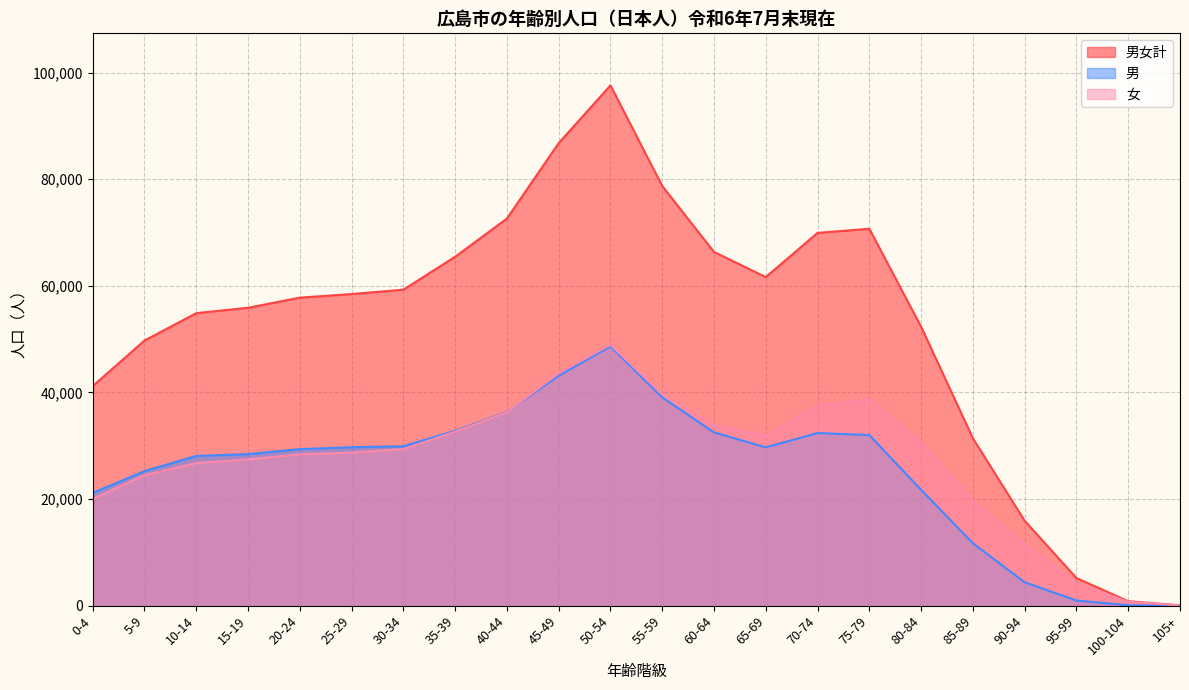

In 男, how many points are lower than both neighbors (excluding endpoints)?

1